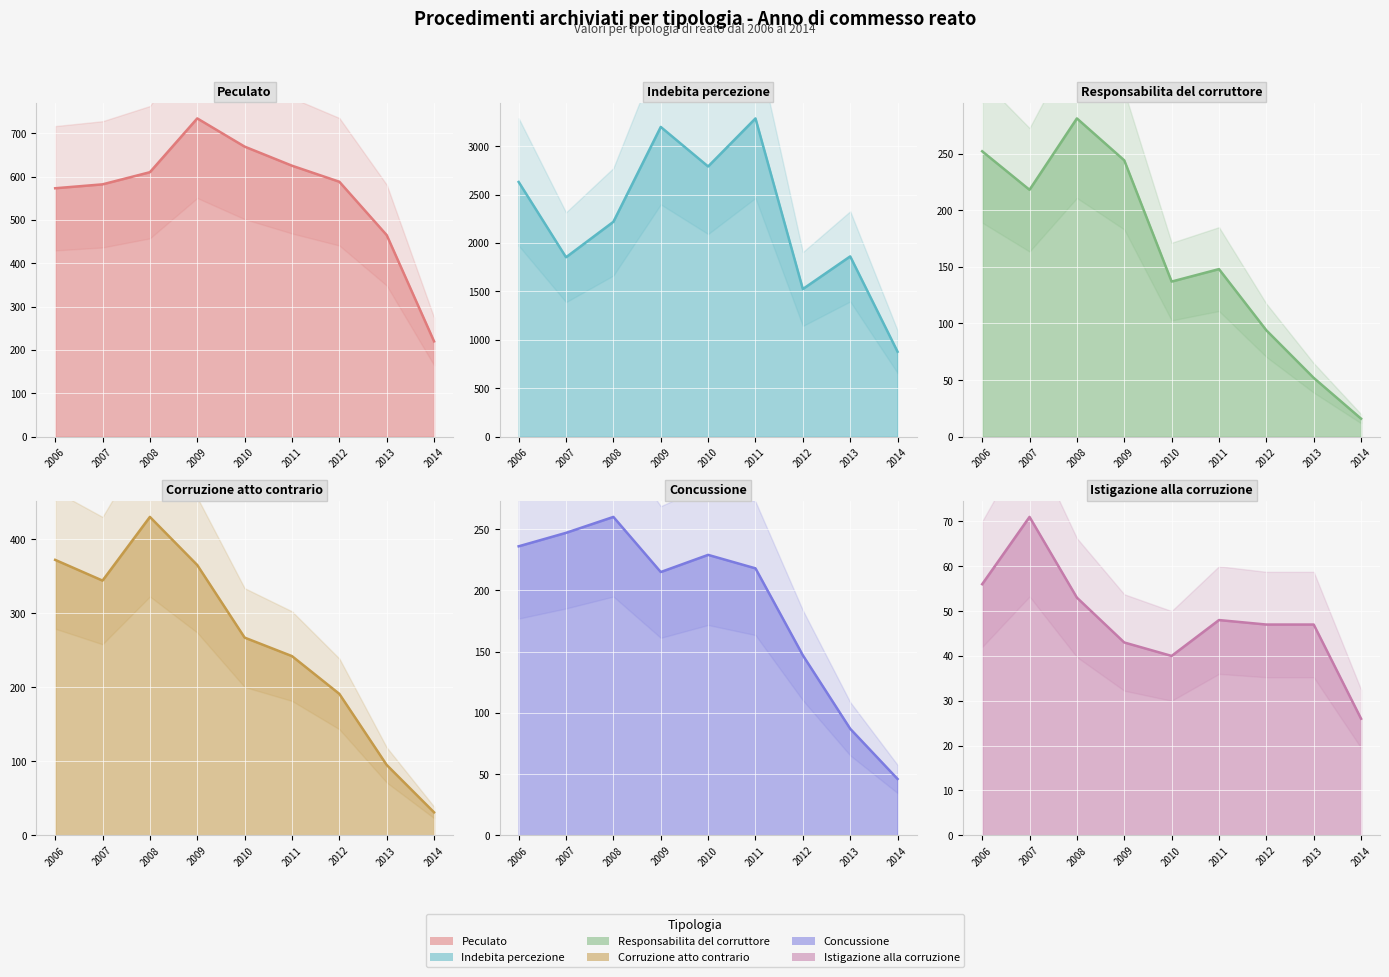

At which category does Peculato reach its first local peak?

2009